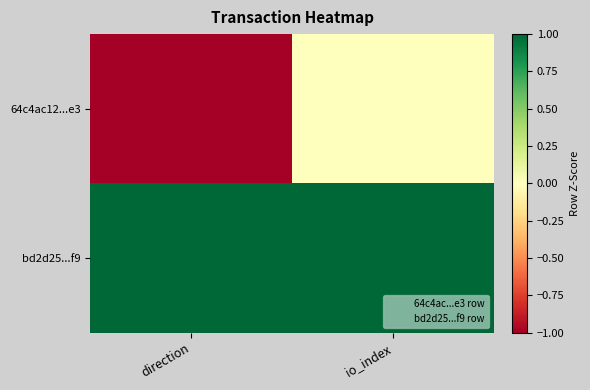

Reading right to left, list all the values displayed in this chart.

64c4ac12...e3: io_index=0	direction=-1
bd2d25...f9: io_index=1	direction=1